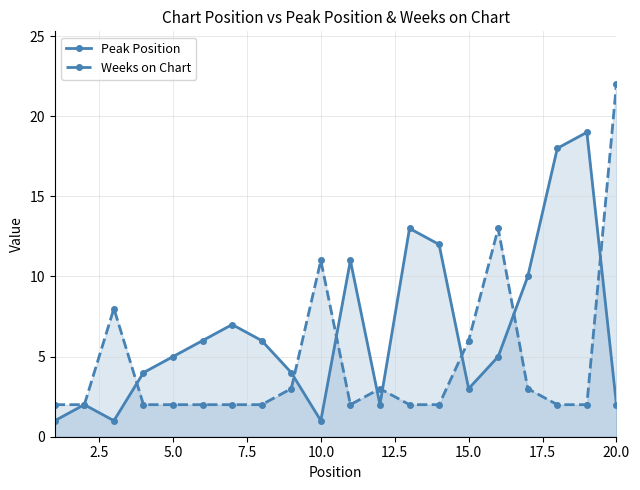

In Peak Position, how many points are lower than both neighbors (excluding endpoints)?

4